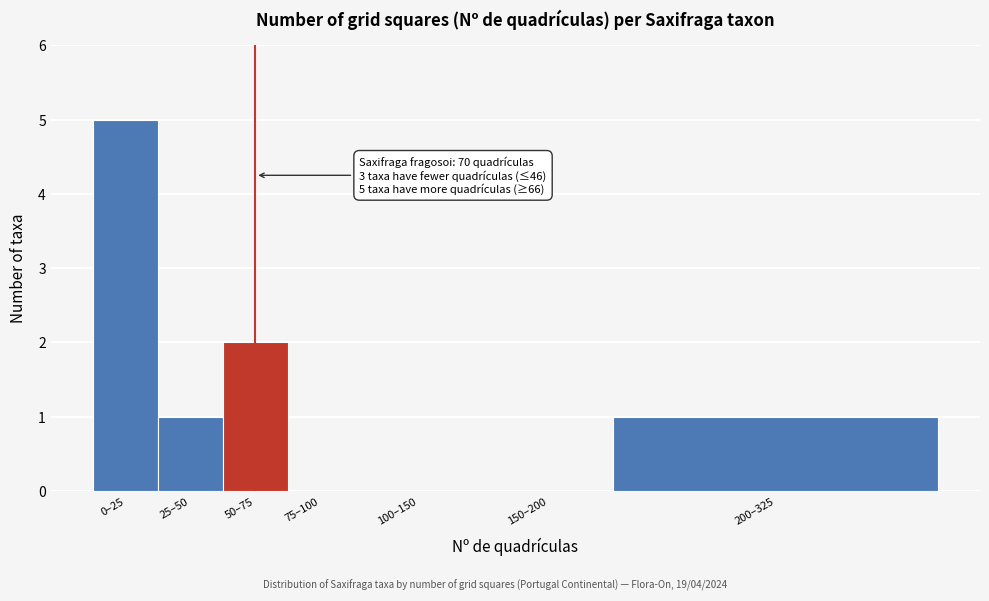

Reading left to right, what are all the values shown in this chart?

0–25=5	25–50=1	50–75=2	75–100=0	100–150=0	150–200=0	200–325=1